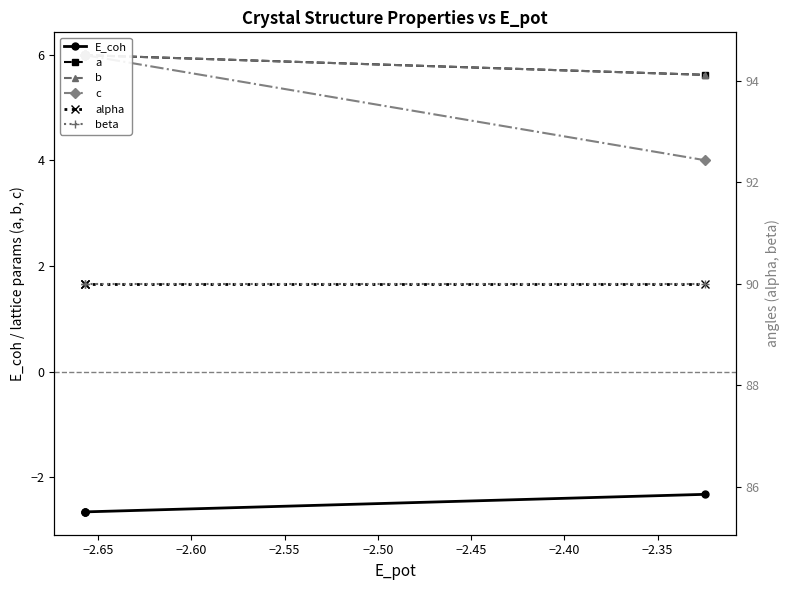

At how many categories does at least one series exceed 25?

4